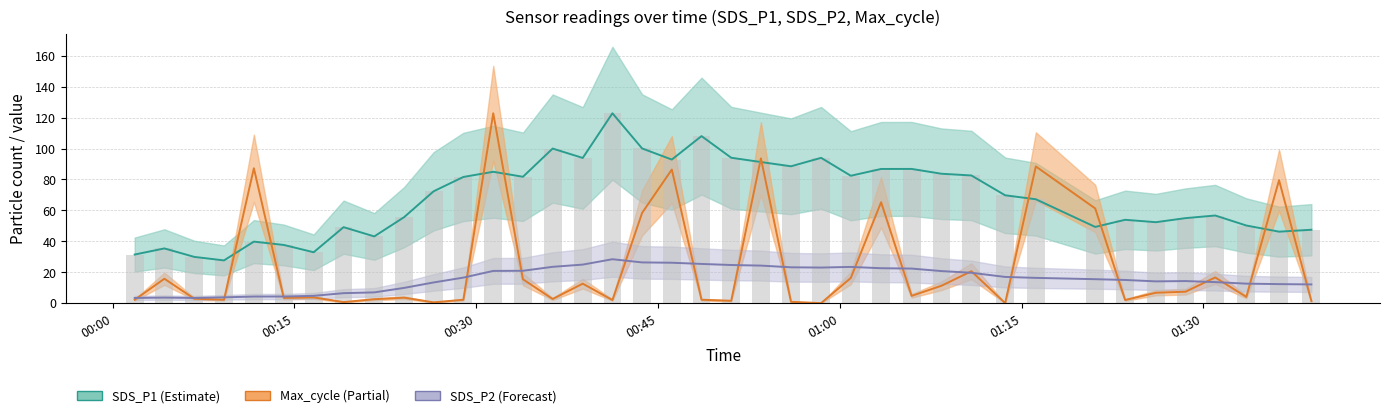

Is the value of Max_cycle (norm) at 8 greater than the value of SDS_P1 at 01:00?

No